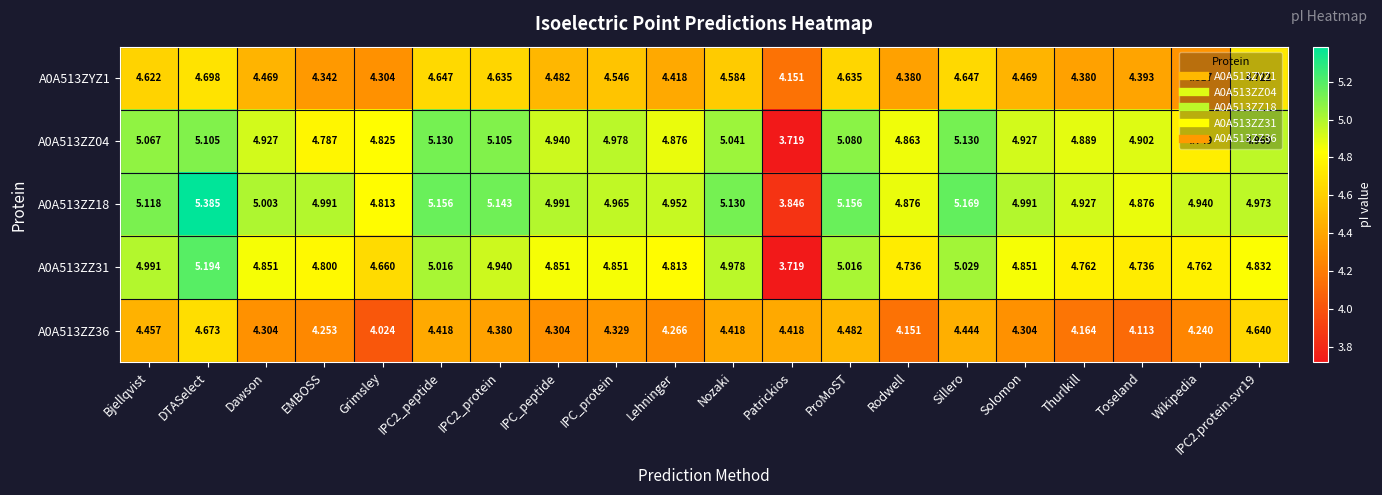

At which category is the sum across all series the highest?

DTASelect